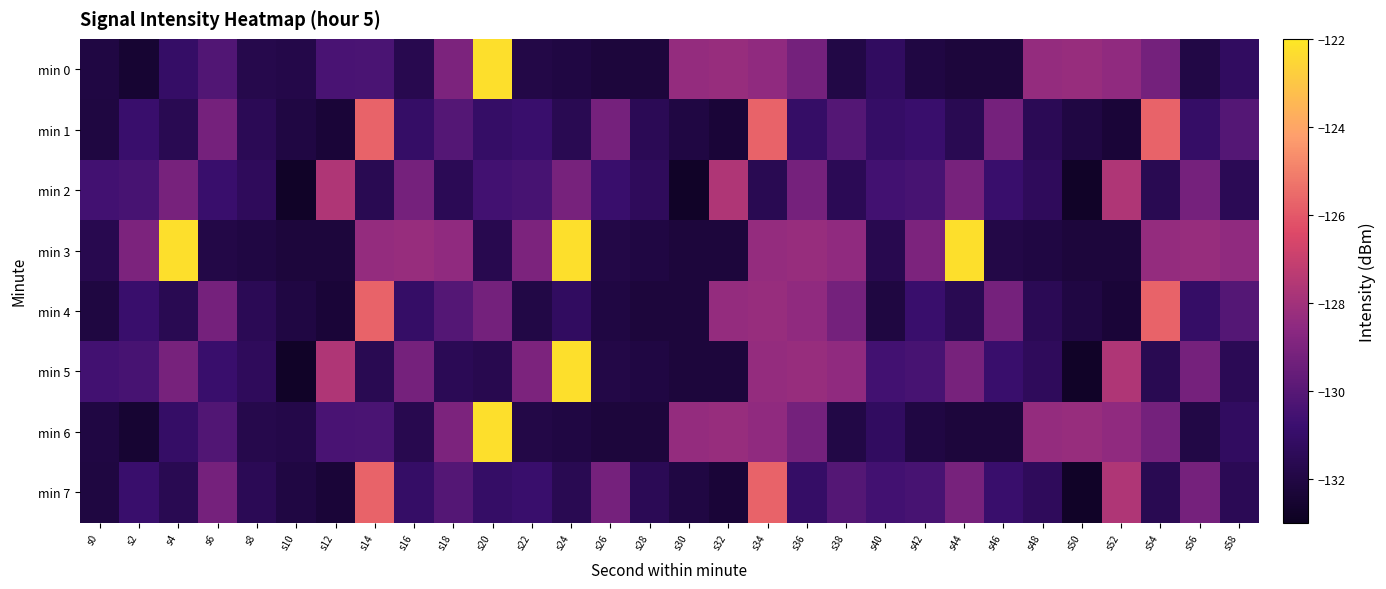

List the series in order of their peak value, lowest first.

min 2, min 1, min 4, min 7, min 0, min 3, min 5, min 6